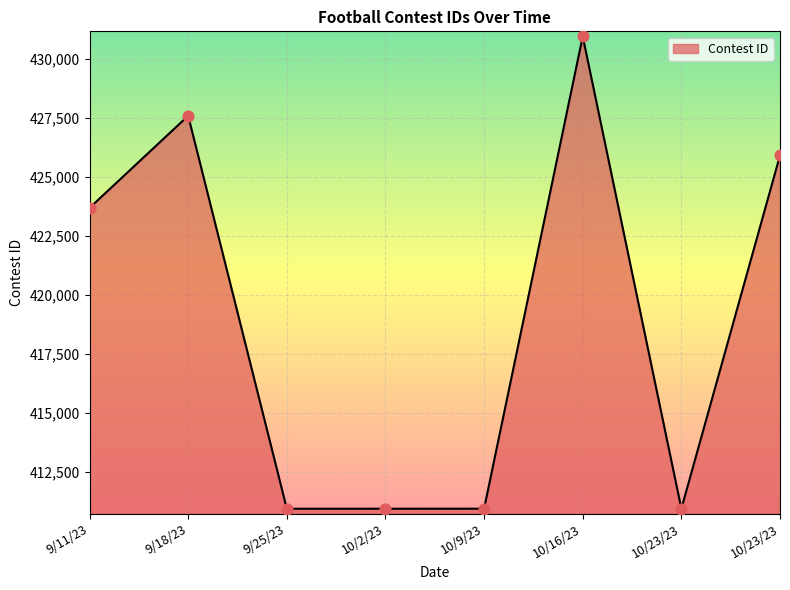

Which has a higher value, 10/2/23 or 9/11/23?

9/11/23